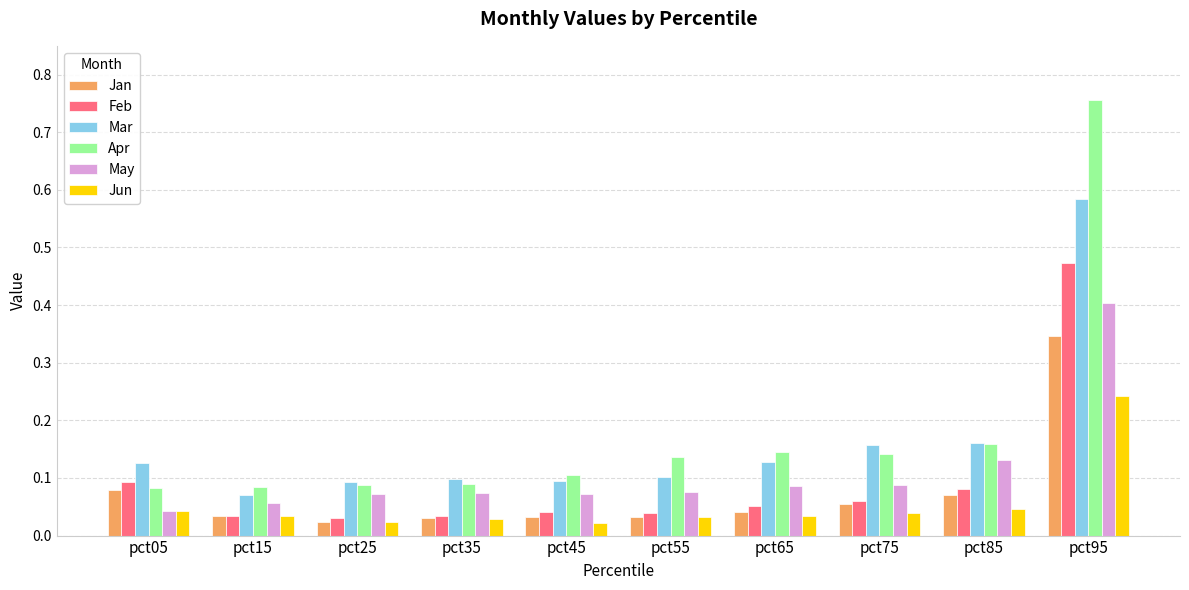

Which series changed the most between pct05 and pct95?

Apr